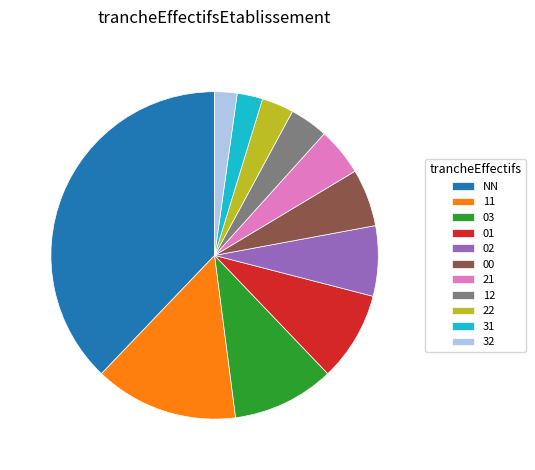

The 01 slice represents 1% of the pie. True or false?

False